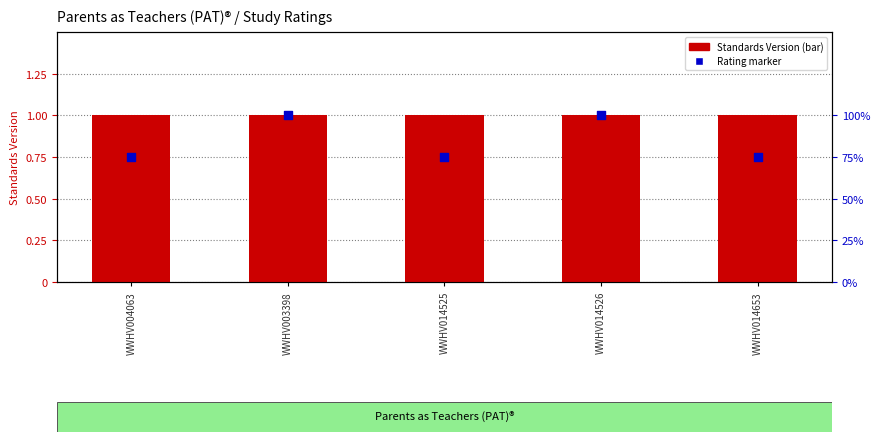

Which series has the largest total across all categories?

Standards Version